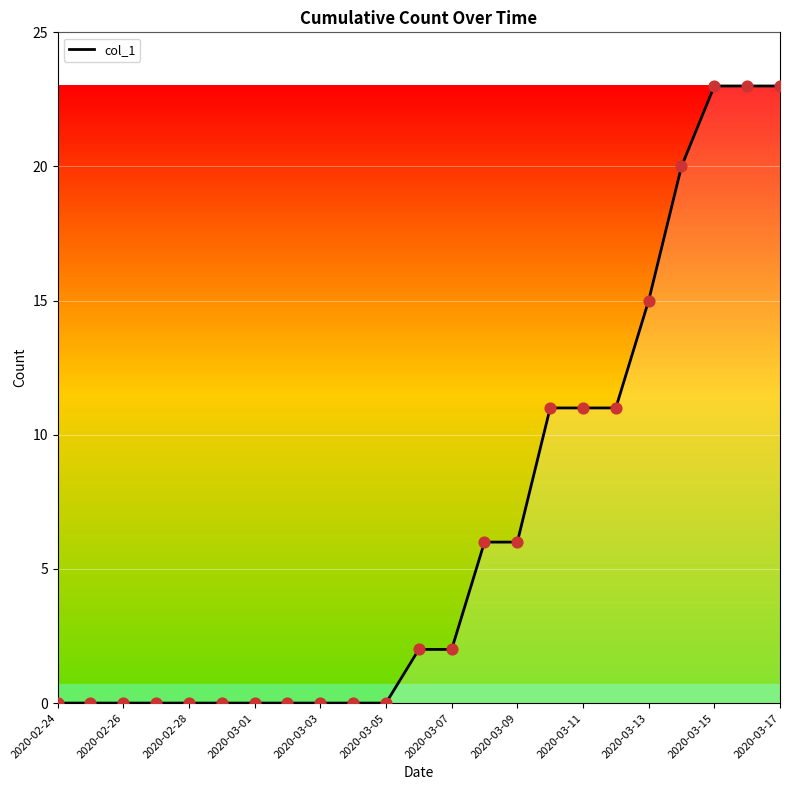

What is the difference between the maximum and minimum values?

23